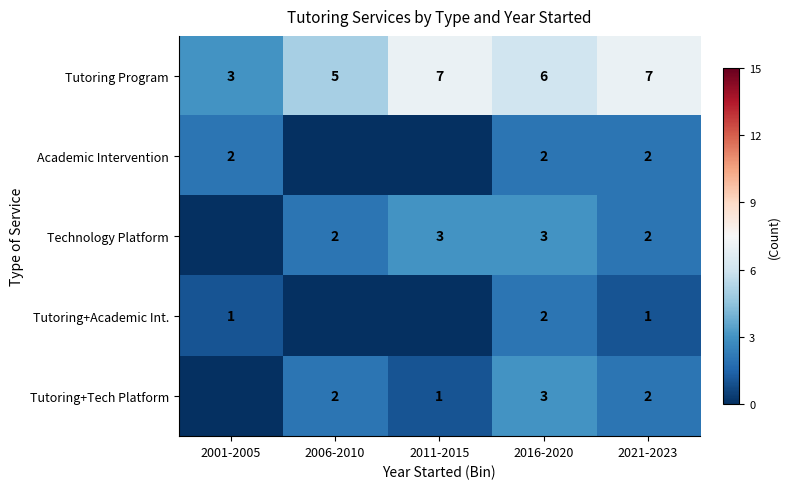

How many distinct data groups are displayed?

5